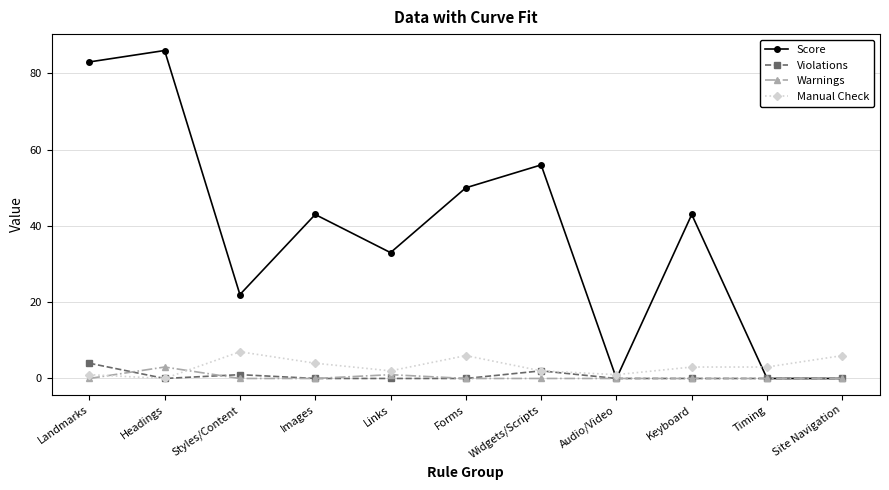

Between Styles/Content and Images, which series saw the biggest shift?

Score